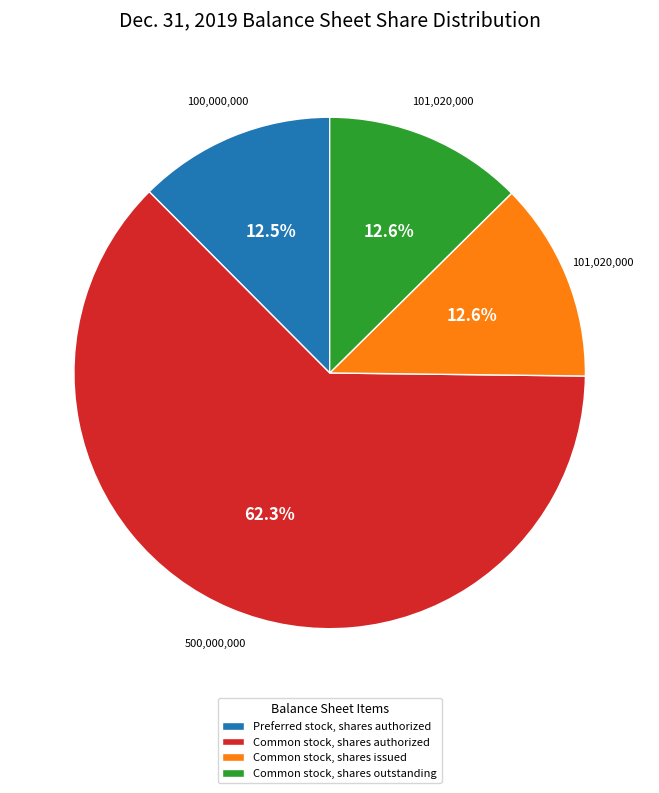

What percentage is the Common stock, shares issued slice, to the nearest percent?

13%